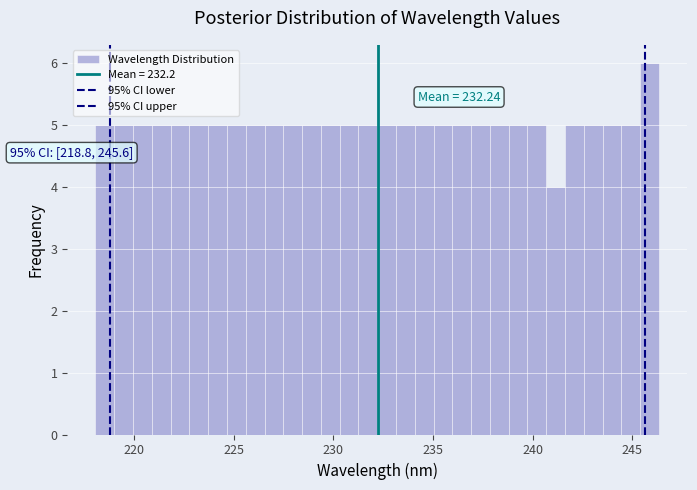

Around what value on the x-axis is the tallest bar? Give the approximate position of its centre, as read against the axis.

246.0